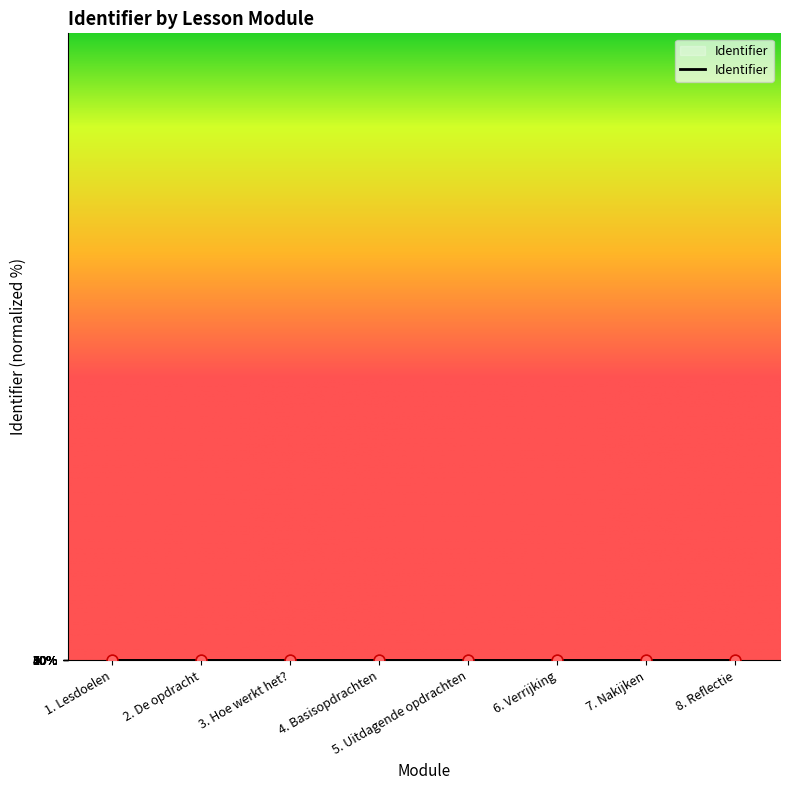

What is the ratio of the value at 6. Verrijking to the value at 3. Hoe werkt het??

1.8